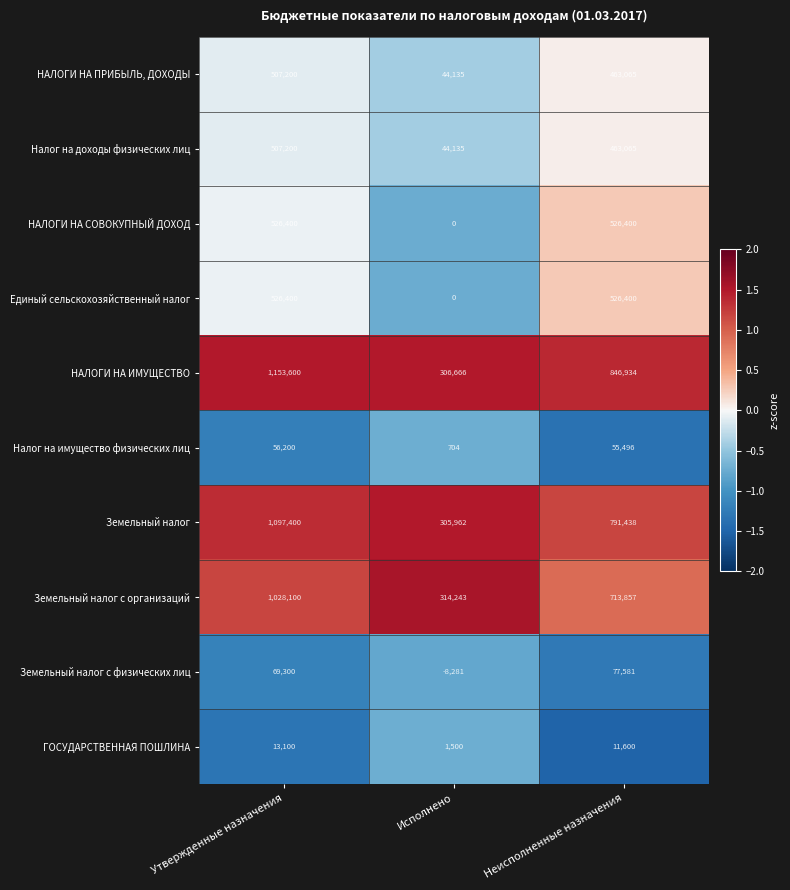

The Земельный налог с физических лиц series shows 24288 at Утвержденные назначения. True or false?

False